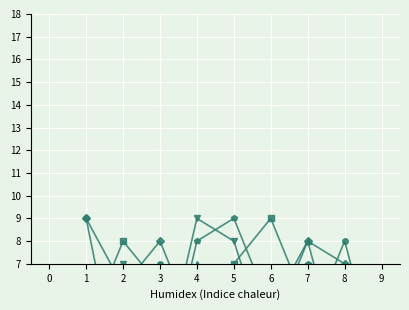

How many values in the col_3 series are below 6?

4